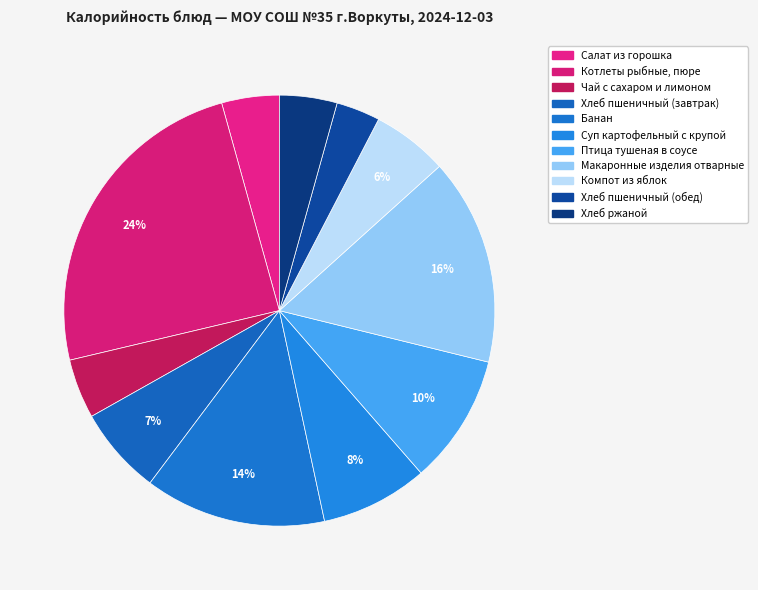

Does any single category account for the majority?

No